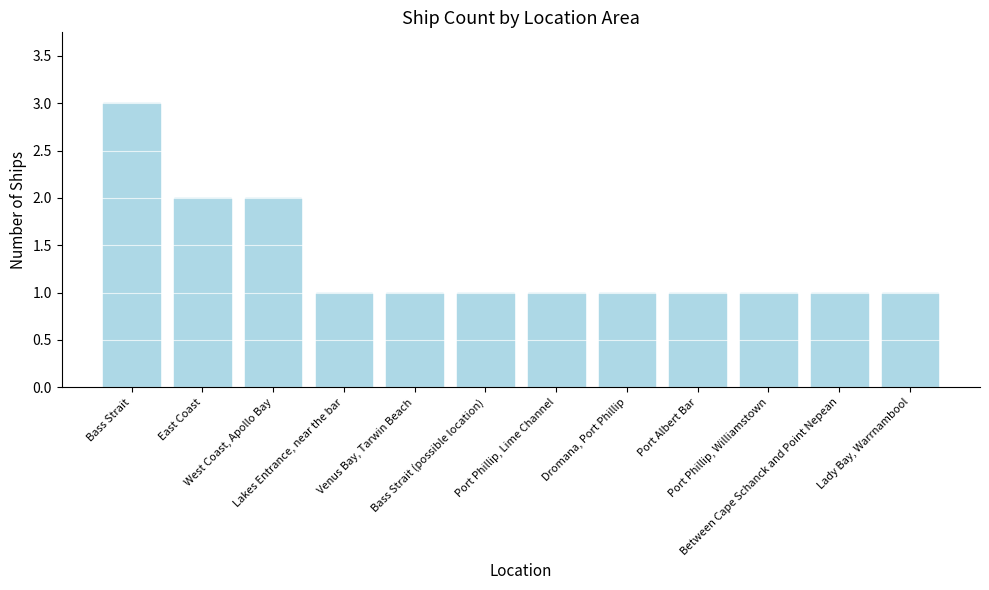

What is the label of the 7th bar from the left?

Port Phillip, Lime Channel